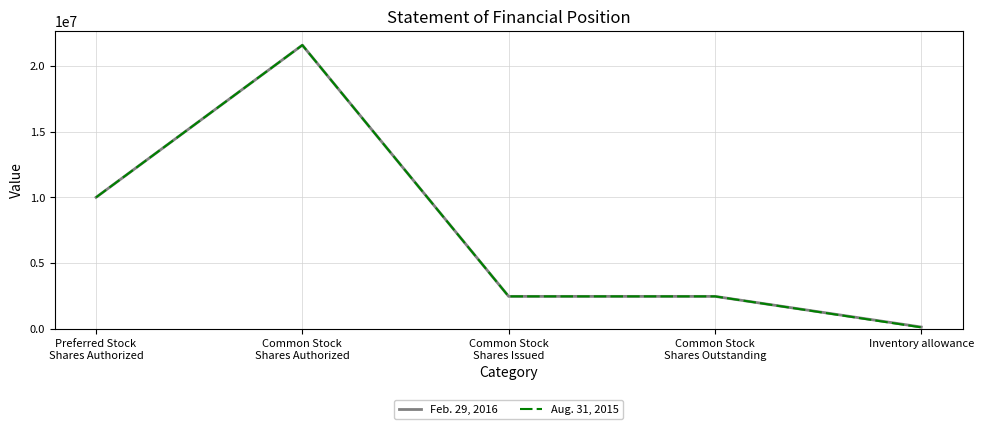

Which category has the lowest value across all series?

Inventory allowance